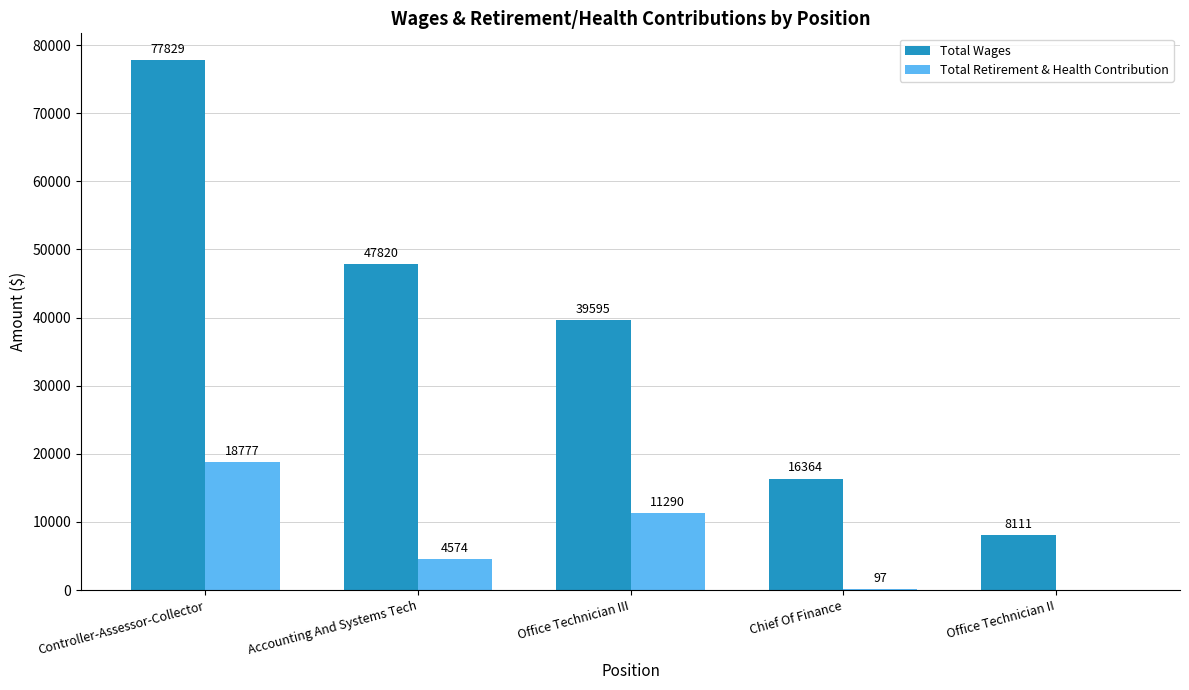

At which label does Total Wages reach its peak?

Controller-Assessor-Collector